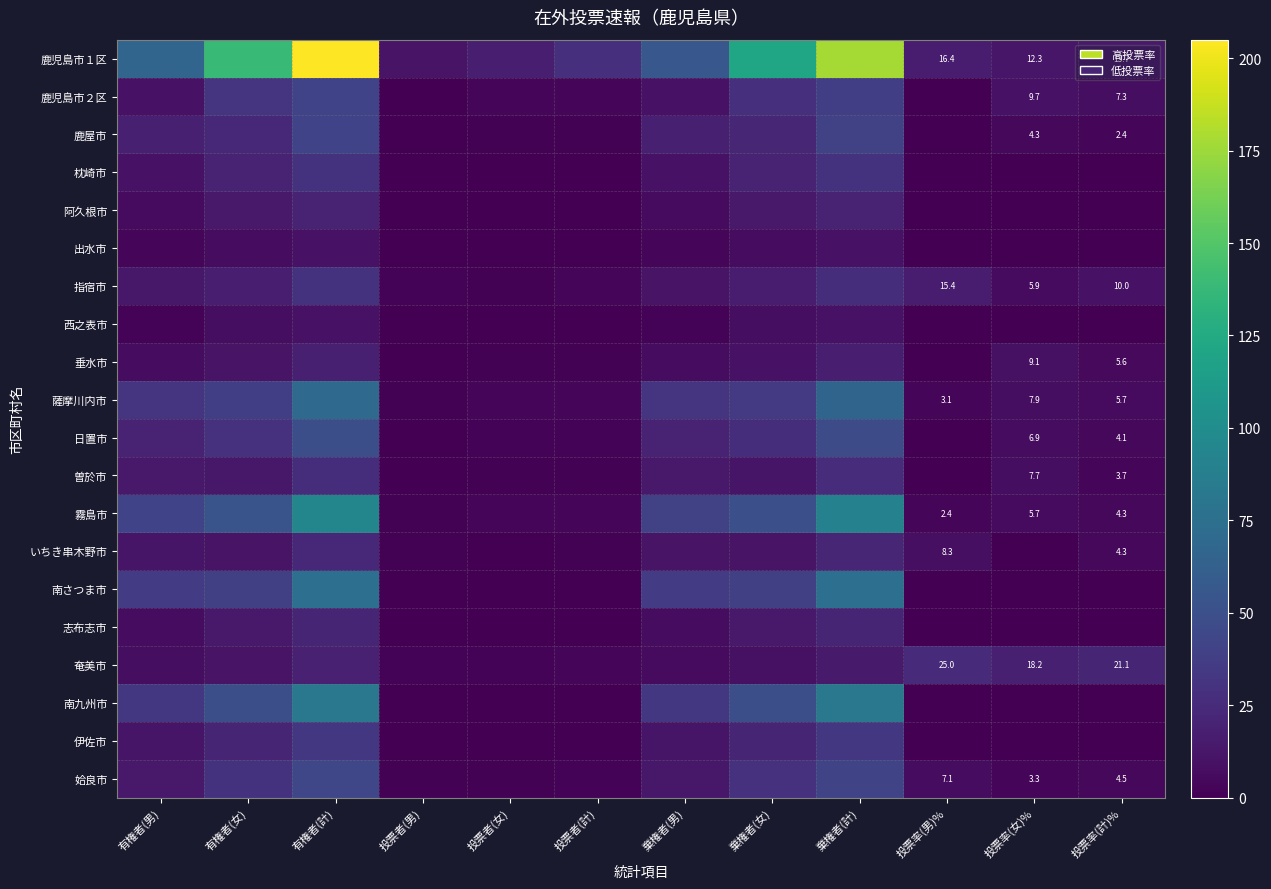

At which category is the sum across all series the highest?

有権者(計)